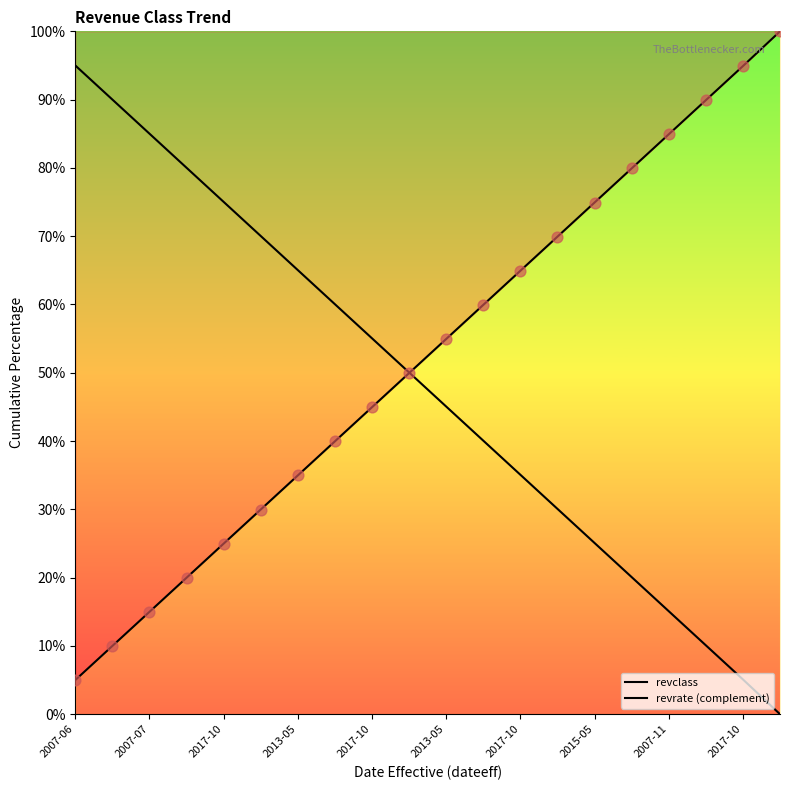

At which category is the sum across all series the highest?

2007-06